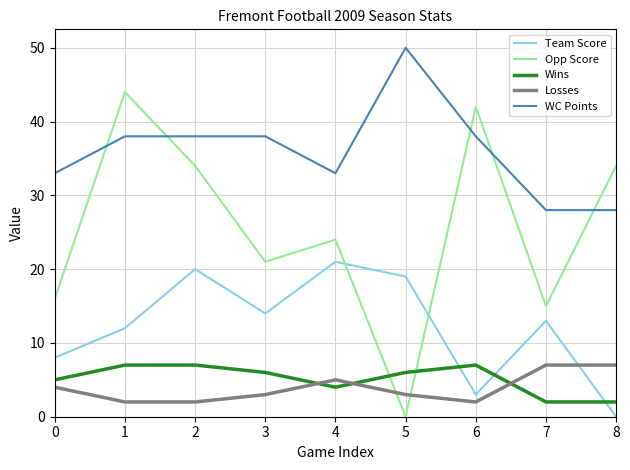

Rank the series at 3 from lowest to highest value.

Losses, Wins, Team Score, Opp Score, WC Points